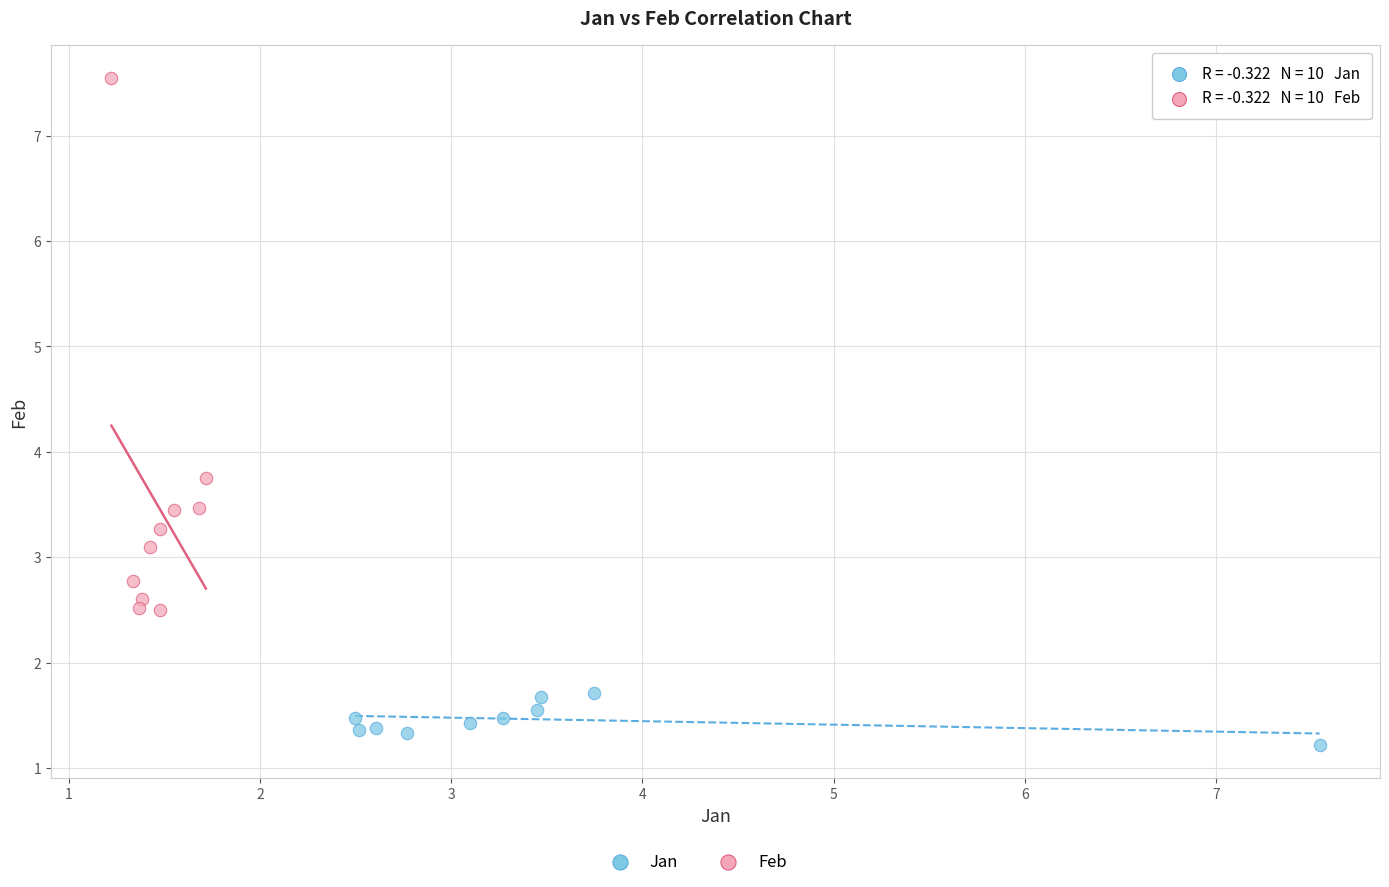

Which series contains the highest Y value?

Feb